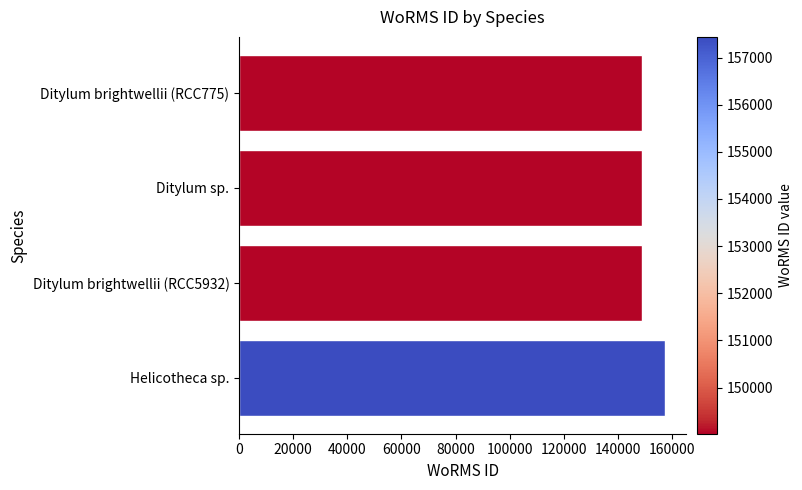

What is the maximum value shown in the chart?

157438